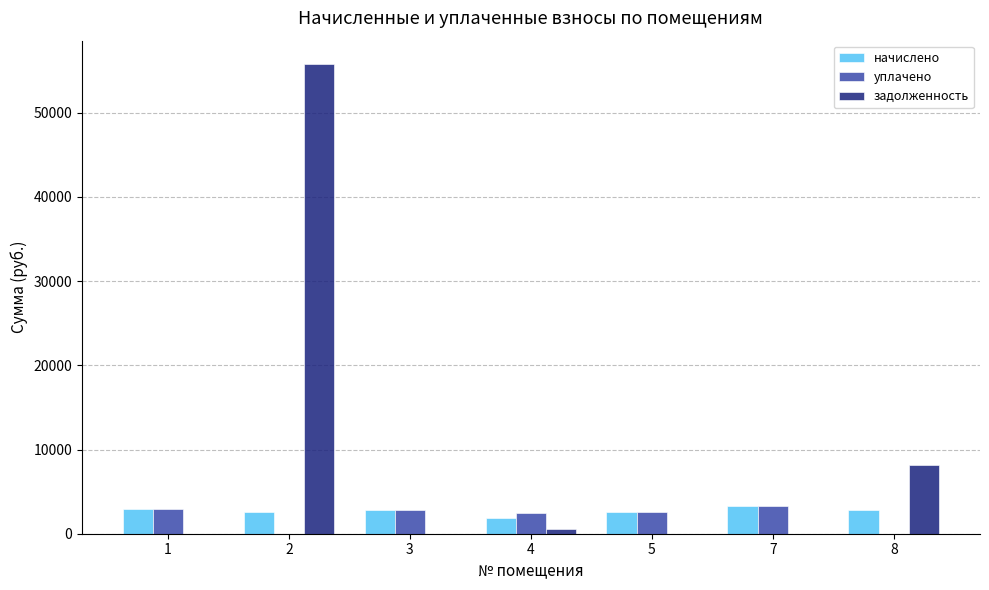

What is the total value across all series at 7?

6510.8